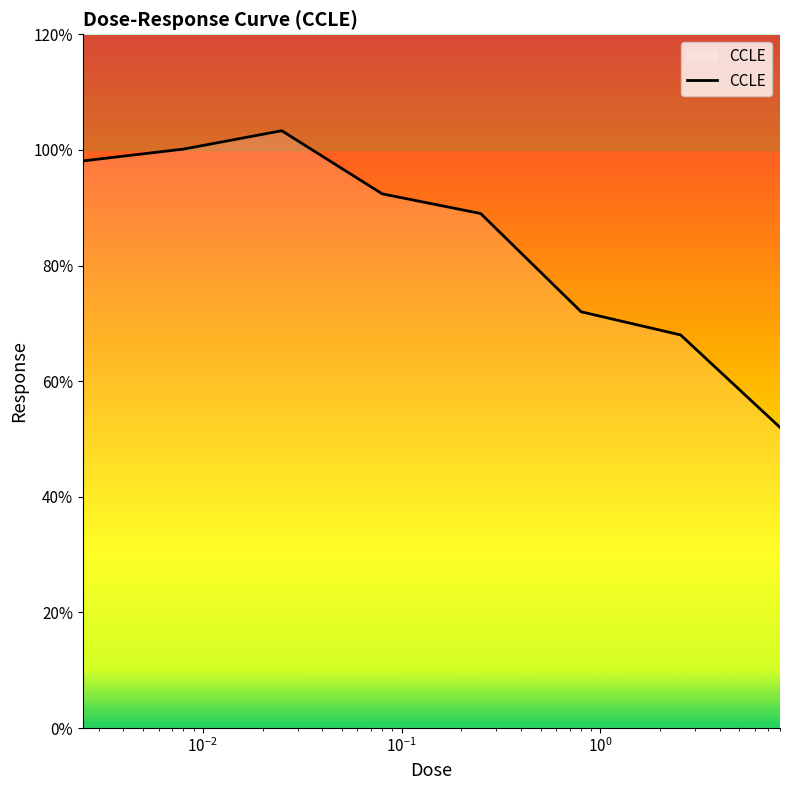

What is the sum of all values?

675.0